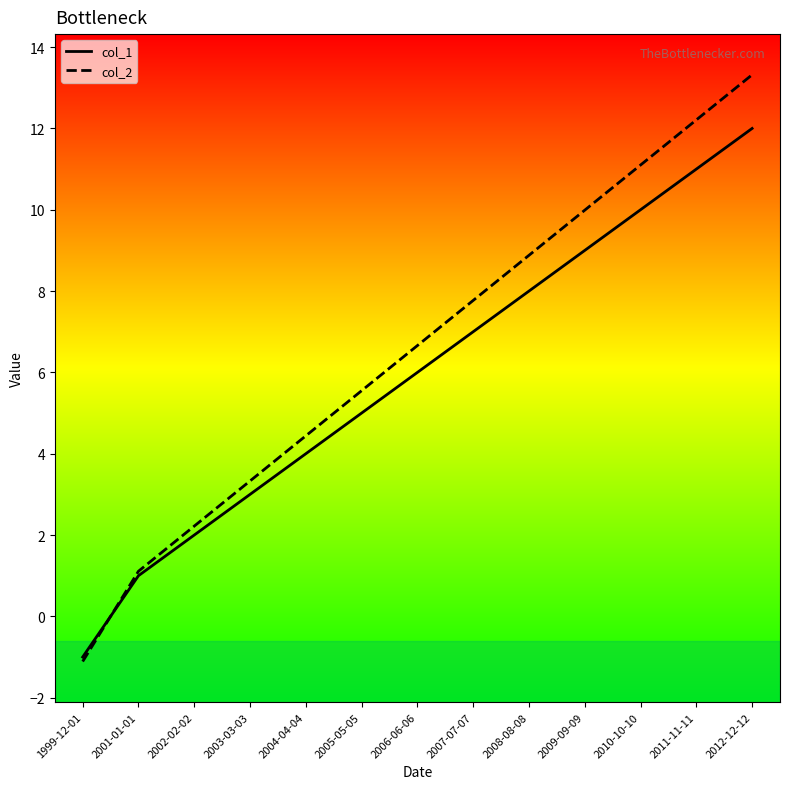

Which series has the widest spread of values?

col_2